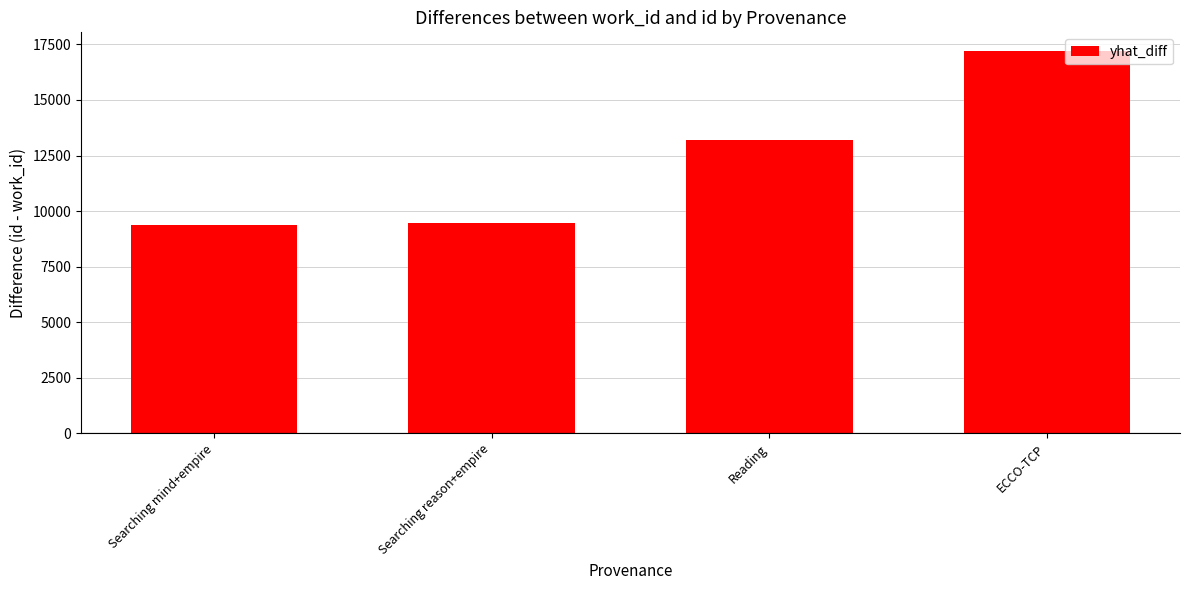

How many series are shown in this chart?

1